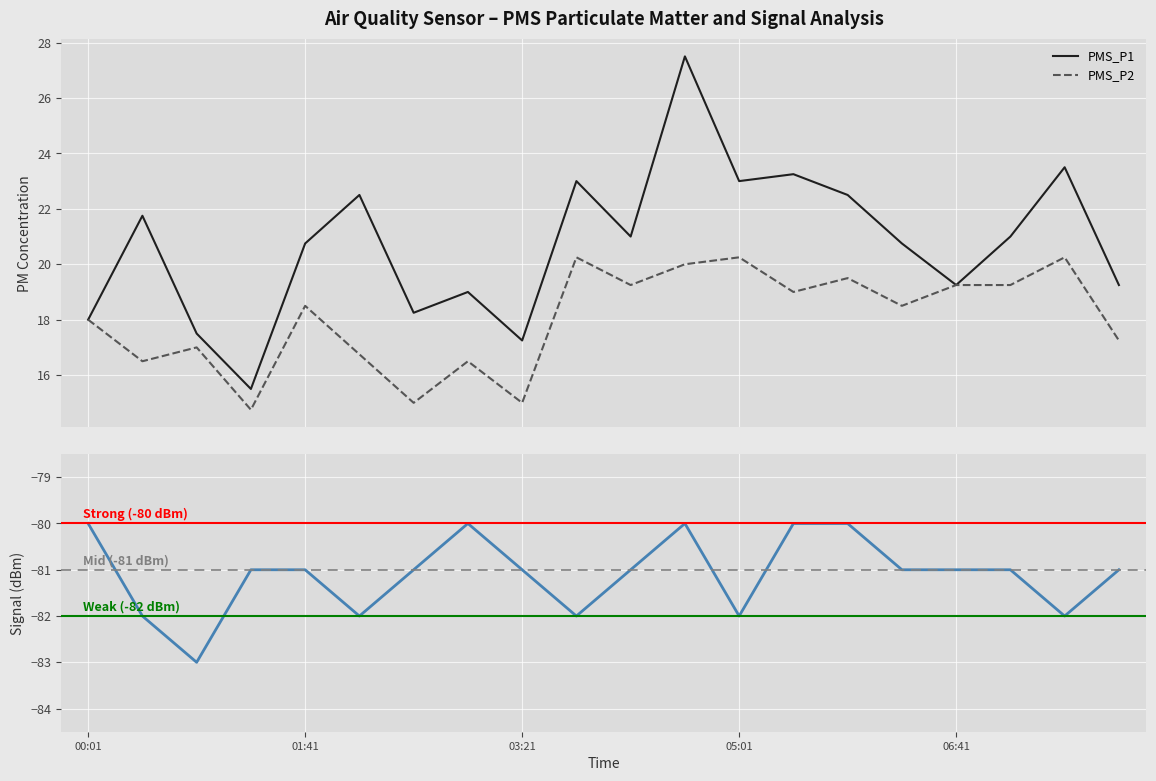

True or false: PMS_P1 has a value of 18.2 at 02:31.

True